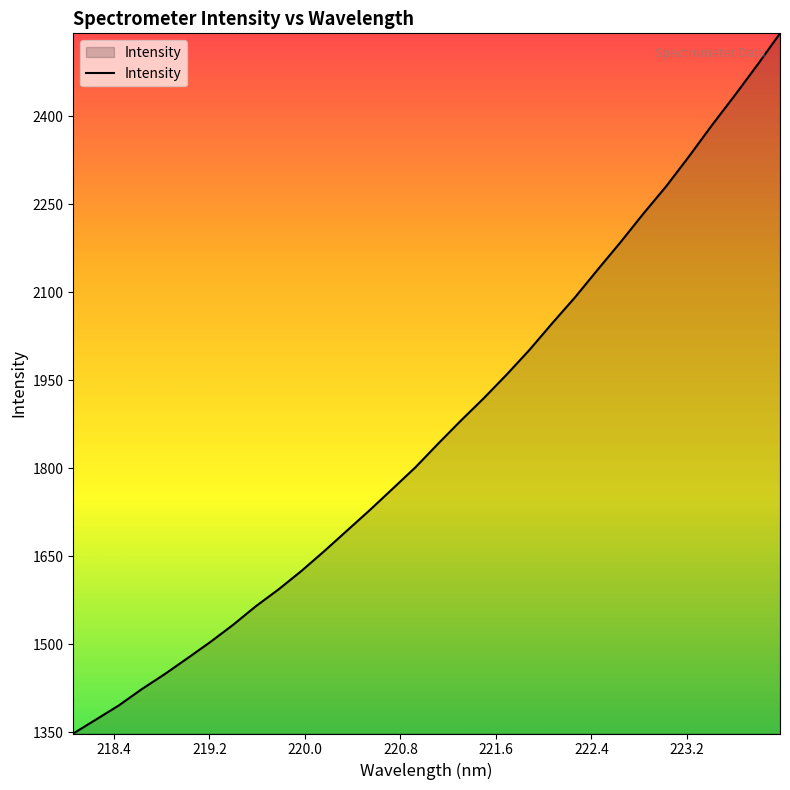

Count the number of data series in this chart.

1